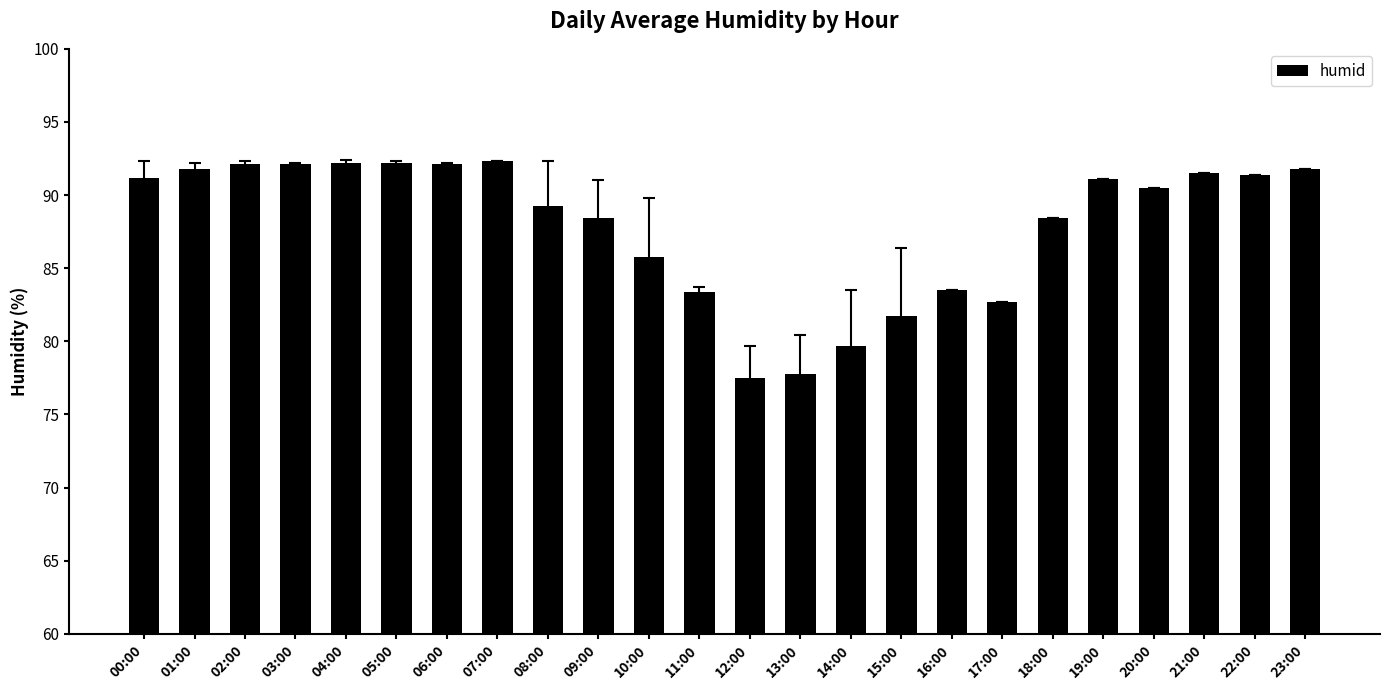

What is the average value?

87.9